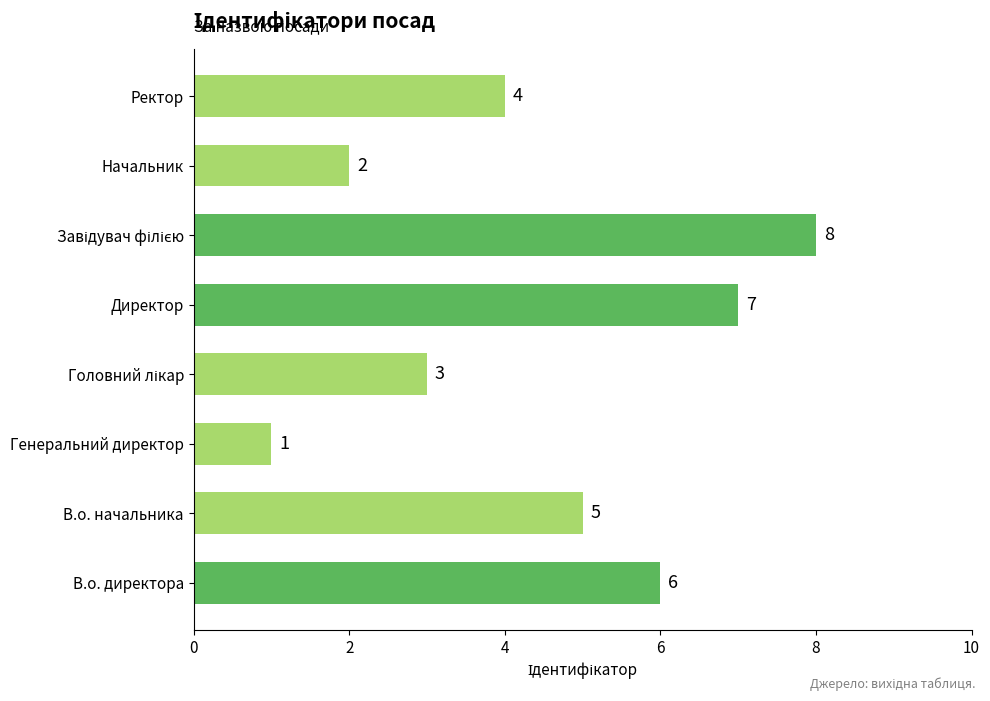

What is the difference between the values at В.о. директора and Генеральний директор?

5